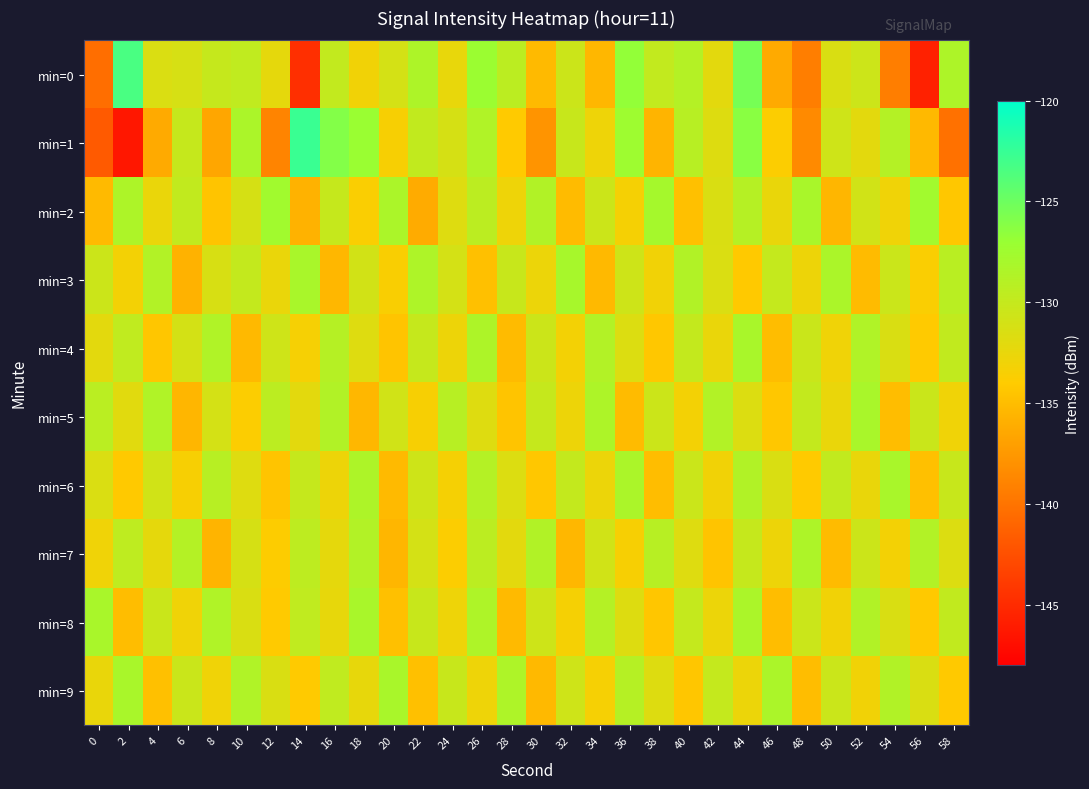

Reading left to right, transcribe all the data shown in this chart.

min=0: 0=-140.4	2=-123.4	4=-131.5	6=-131.2	8=-130.1	10=-129.7	12=-132.3	14=-144.7	16=-129.9	18=-133.1	20=-131.1	22=-128.4	24=-132.5	26=-127.2	28=-129.4	30=-135.2	32=-130.5	34=-135.4	36=-126.8	38=-129.9	40=-128.9	42=-132.1	44=-125.4	46=-136.3	48=-139.3	50=-131.5	52=-130.5	54=-139.3	56=-145.7	58=-128.5
min=1: 0=-141.8	2=-146.3	4=-136.3	6=-130.1	8=-136.6	10=-128.3	12=-138.9	14=-122.7	16=-126.0	18=-127.2	20=-133.5	22=-129.8	24=-131.2	26=-128.6	28=-134.1	30=-137.8	32=-130.2	34=-132.9	36=-127.4	38=-135.6	40=-129.1	42=-131.7	44=-126.3	46=-133.8	48=-138.5	50=-130.7	52=-132.1	54=-128.9	56=-135.3	58=-140.2
min=2: 0=-135.2	2=-128.4	4=-132.6	6=-129.8	8=-134.5	10=-131.2	12=-127.6	14=-135.8	16=-130.1	18=-133.7	20=-128.3	22=-136.2	24=-131.8	26=-129.4	28=-132.9	30=-128.7	32=-135.1	34=-130.5	36=-133.3	38=-127.9	40=-134.8	42=-131.4	44=-129.0	46=-132.5	48=-128.1	50=-135.5	52=-130.8	54=-133.0	56=-127.7	58=-134.3
min=3: 0=-130.5	2=-133.2	4=-128.8	6=-135.7	8=-131.3	10=-129.9	12=-132.6	14=-128.2	16=-135.4	18=-130.9	20=-133.6	22=-128.5	24=-131.1	26=-134.8	28=-130.2	30=-132.7	32=-128.0	34=-135.3	36=-130.6	38=-133.1	40=-128.7	42=-131.5	44=-134.2	46=-130.0	48=-132.8	50=-128.3	52=-135.1	54=-130.4	56=-133.7	58=-129.2
min=4: 0=-132.1	2=-129.7	4=-134.4	6=-131.0	8=-128.6	10=-135.3	12=-130.7	14=-133.4	16=-129.0	18=-131.8	20=-134.5	22=-130.1	24=-132.8	26=-128.4	28=-135.1	30=-130.5	32=-133.2	34=-128.8	36=-131.6	38=-134.3	40=-129.9	42=-132.6	44=-128.2	46=-135.0	48=-130.3	50=-133.0	52=-128.6	54=-131.4	56=-134.1	58=-129.8
min=5: 0=-129.3	2=-132.0	4=-128.6	6=-135.5	8=-131.1	10=-133.8	12=-129.4	14=-132.1	16=-128.7	18=-135.4	20=-130.8	22=-133.5	24=-129.1	26=-131.8	28=-134.5	30=-130.1	32=-132.8	34=-128.4	36=-135.1	38=-130.5	40=-133.2	42=-128.8	44=-131.6	46=-134.3	48=-129.9	50=-132.6	52=-128.2	54=-135.0	56=-130.3	58=-133.0
min=6: 0=-131.5	2=-134.2	4=-130.8	6=-133.5	8=-129.1	10=-131.8	12=-134.5	14=-130.1	16=-132.8	18=-128.4	20=-135.2	22=-130.6	24=-133.3	26=-128.9	28=-131.6	30=-134.3	32=-129.9	34=-132.7	36=-128.3	38=-135.0	40=-130.4	42=-133.1	44=-128.7	46=-131.4	48=-134.1	50=-129.8	52=-132.5	54=-128.1	56=-134.8	58=-130.2
min=7: 0=-133.0	2=-129.6	4=-132.3	6=-128.9	8=-135.6	10=-131.2	12=-133.9	14=-129.5	16=-132.2	18=-128.8	20=-135.5	22=-131.1	24=-133.8	26=-129.4	28=-132.1	30=-128.7	32=-135.4	34=-130.8	36=-133.5	38=-129.1	40=-131.8	42=-134.5	44=-130.1	46=-132.8	48=-128.4	50=-135.1	52=-130.5	54=-133.2	56=-128.8	58=-131.6
min=8: 0=-128.2	2=-135.0	4=-130.3	6=-133.0	8=-128.6	10=-131.4	12=-134.1	14=-129.7	16=-132.4	18=-128.1	20=-134.8	22=-130.2	24=-132.9	26=-128.5	28=-135.2	30=-130.6	32=-133.3	34=-128.9	36=-131.7	38=-134.4	40=-130.0	42=-132.7	44=-128.3	46=-135.0	48=-130.4	50=-133.1	52=-128.7	54=-131.4	56=-134.2	58=-129.8
min=9: 0=-132.5	2=-128.1	4=-134.8	6=-130.3	8=-133.0	10=-128.6	12=-131.4	14=-134.1	16=-129.7	18=-132.4	20=-128.1	22=-134.8	24=-130.2	26=-132.9	28=-128.5	30=-135.3	32=-130.7	34=-133.4	36=-129.0	38=-131.7	40=-134.4	42=-130.0	44=-132.7	46=-128.3	48=-135.0	50=-130.4	52=-133.1	54=-128.7	56=-131.4	58=-134.2